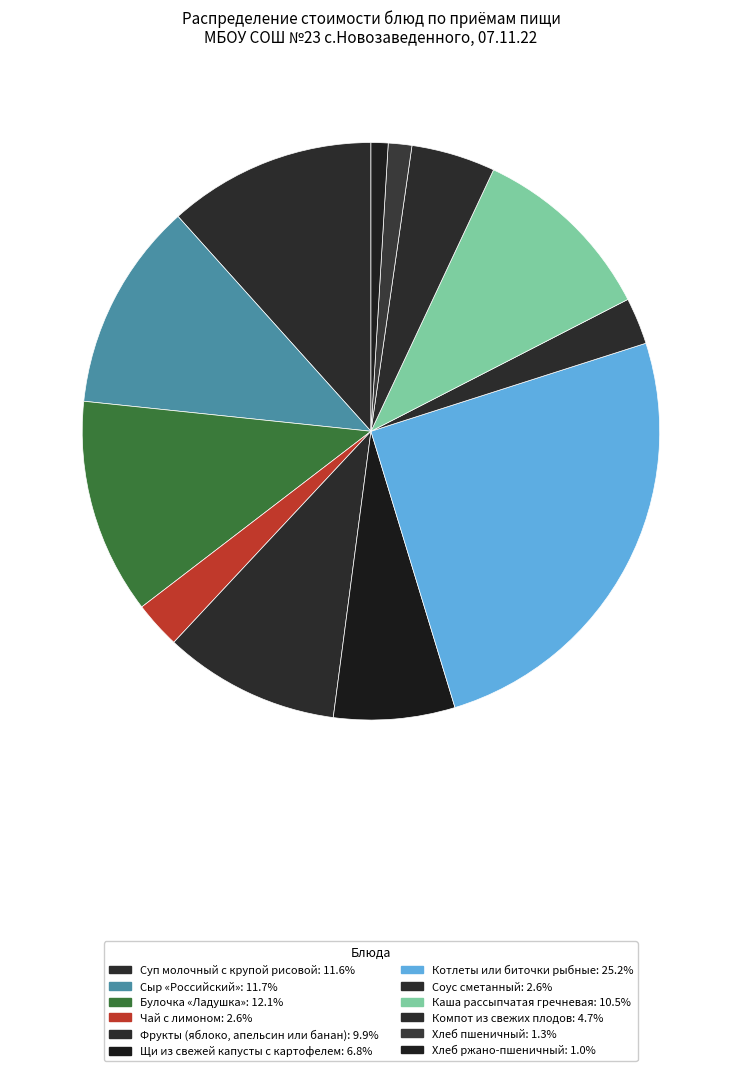

To the nearest percent, what portion does Соус сметанный represent?

3%